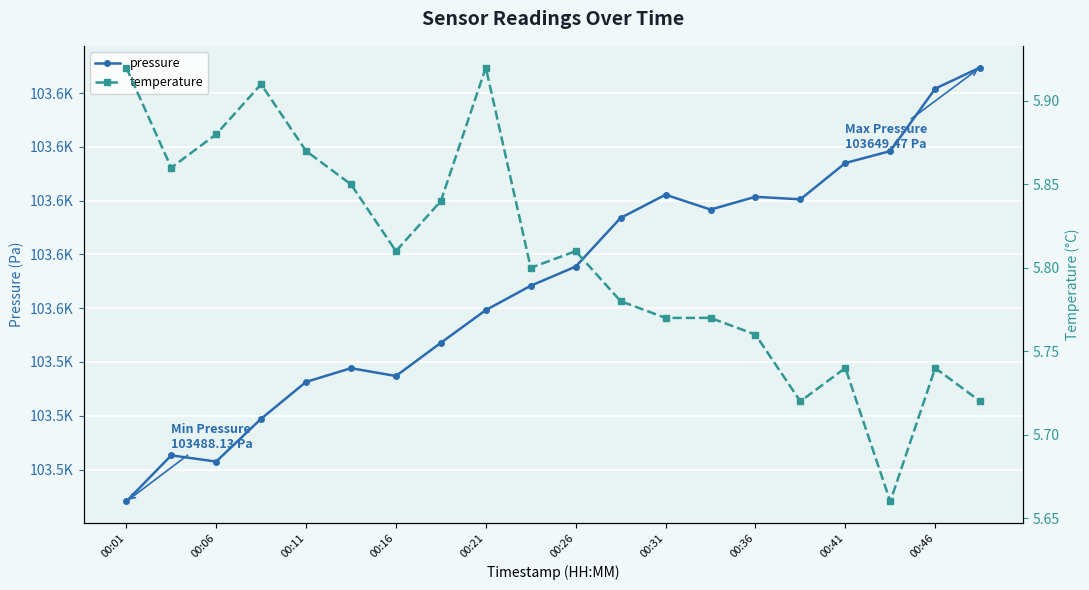

How many lines are shown in the chart?

2